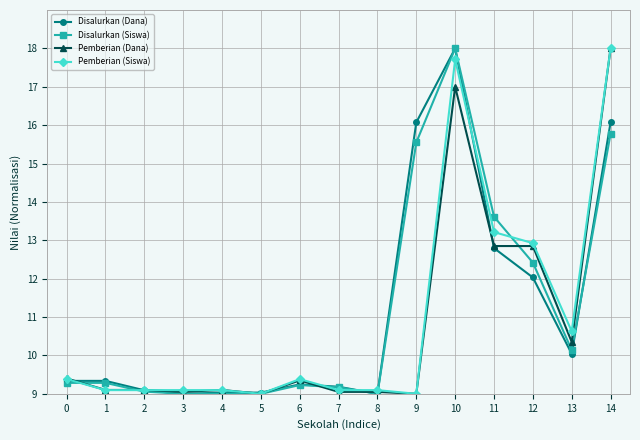

What is the smallest value displayed?

9.0